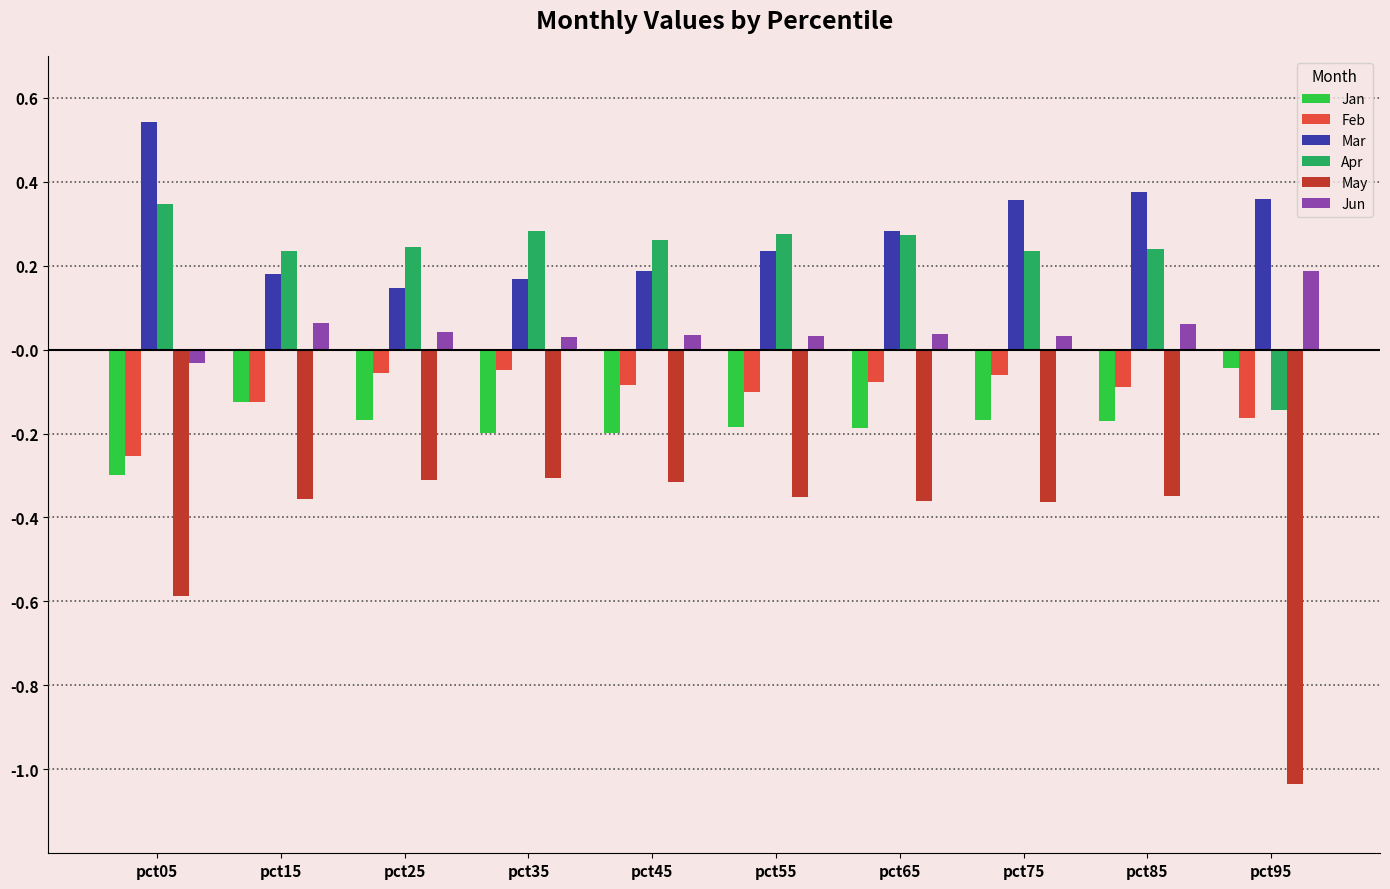

Which category has the highest value across all series?

pct05